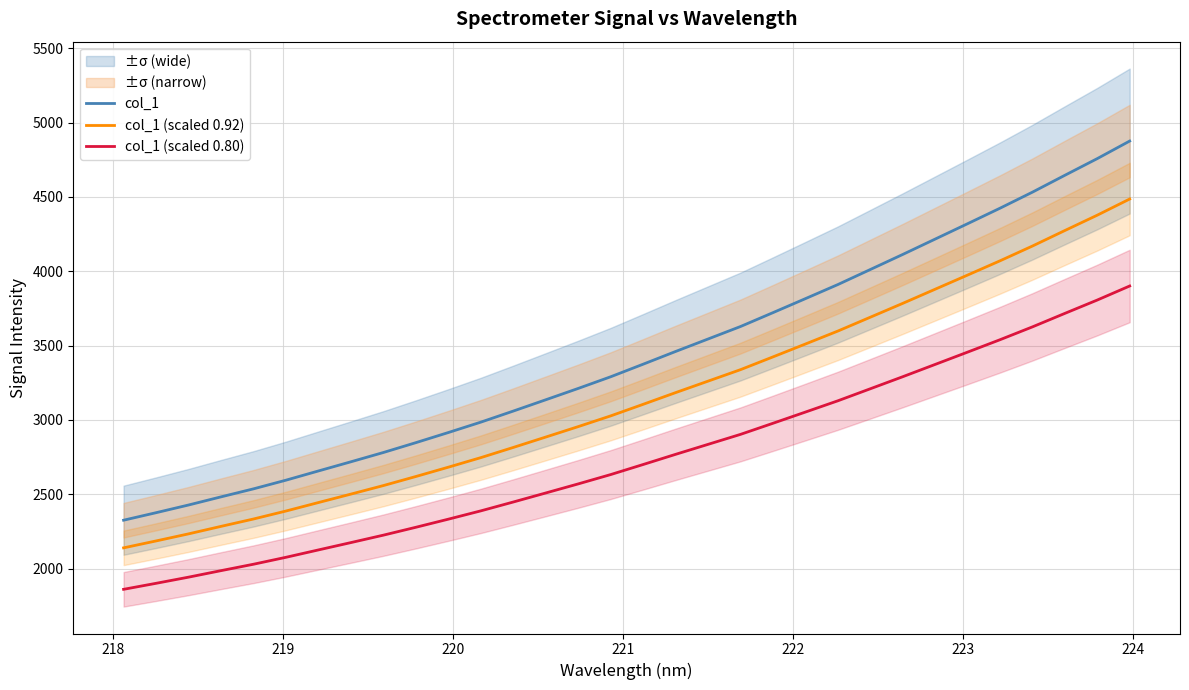

At how many categories does at least one series exceed 3369?

16